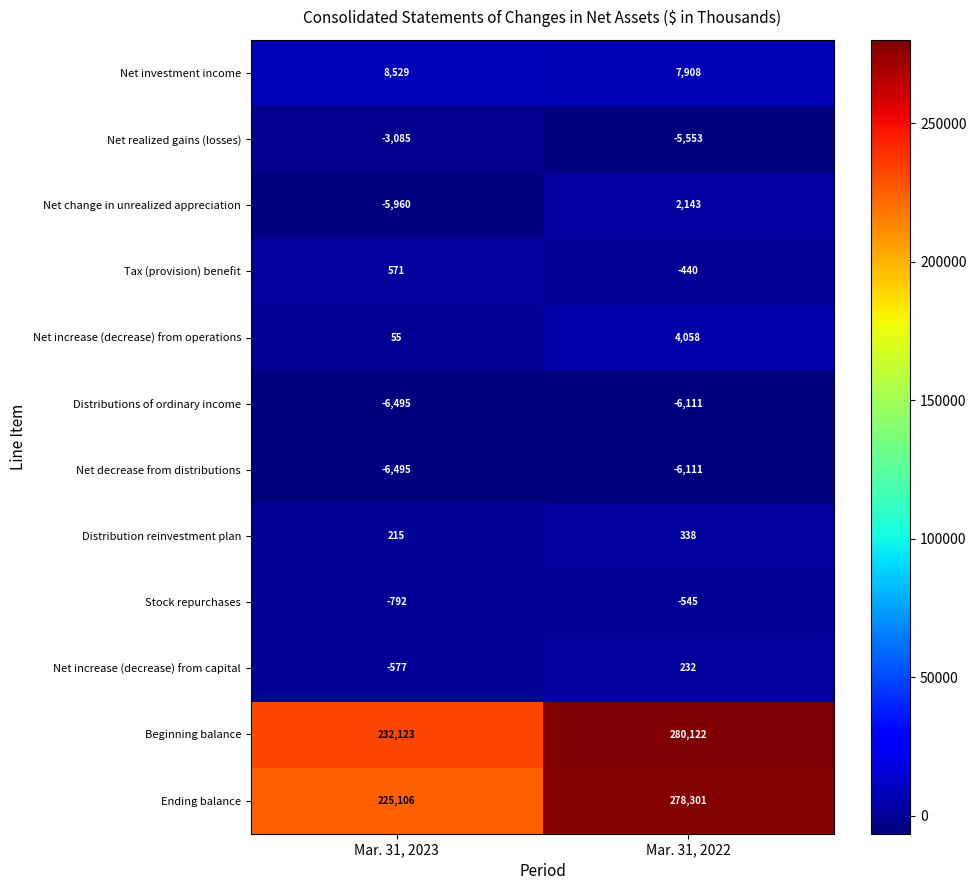

Which series has the largest total across all categories?

Beginning balance